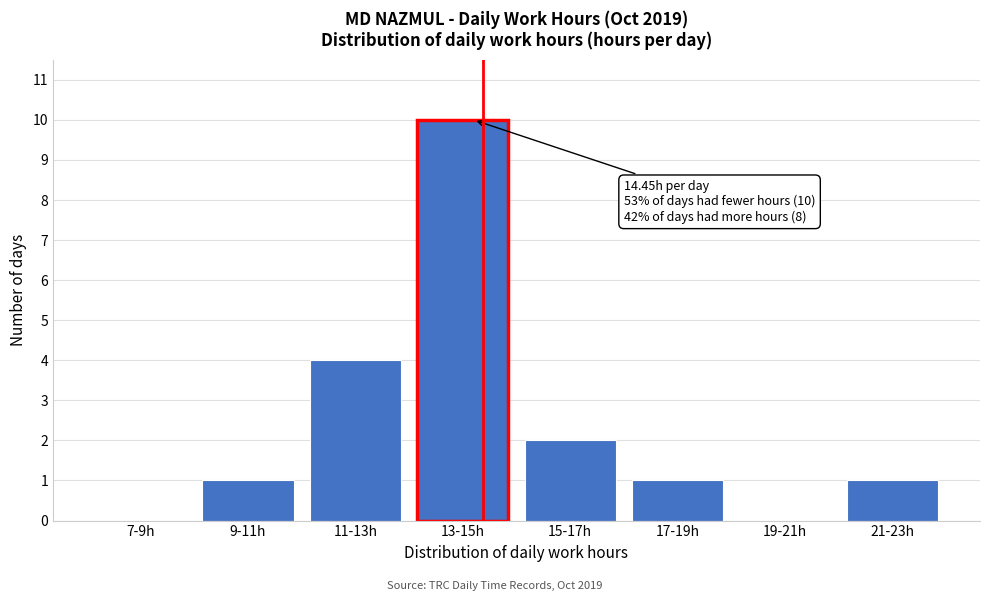

Reading left to right, list all the values displayed in this chart.

7-9h=0	9-11h=1	11-13h=4	13-15h=10	15-17h=2	17-19h=1	19-21h=0	21-23h=1